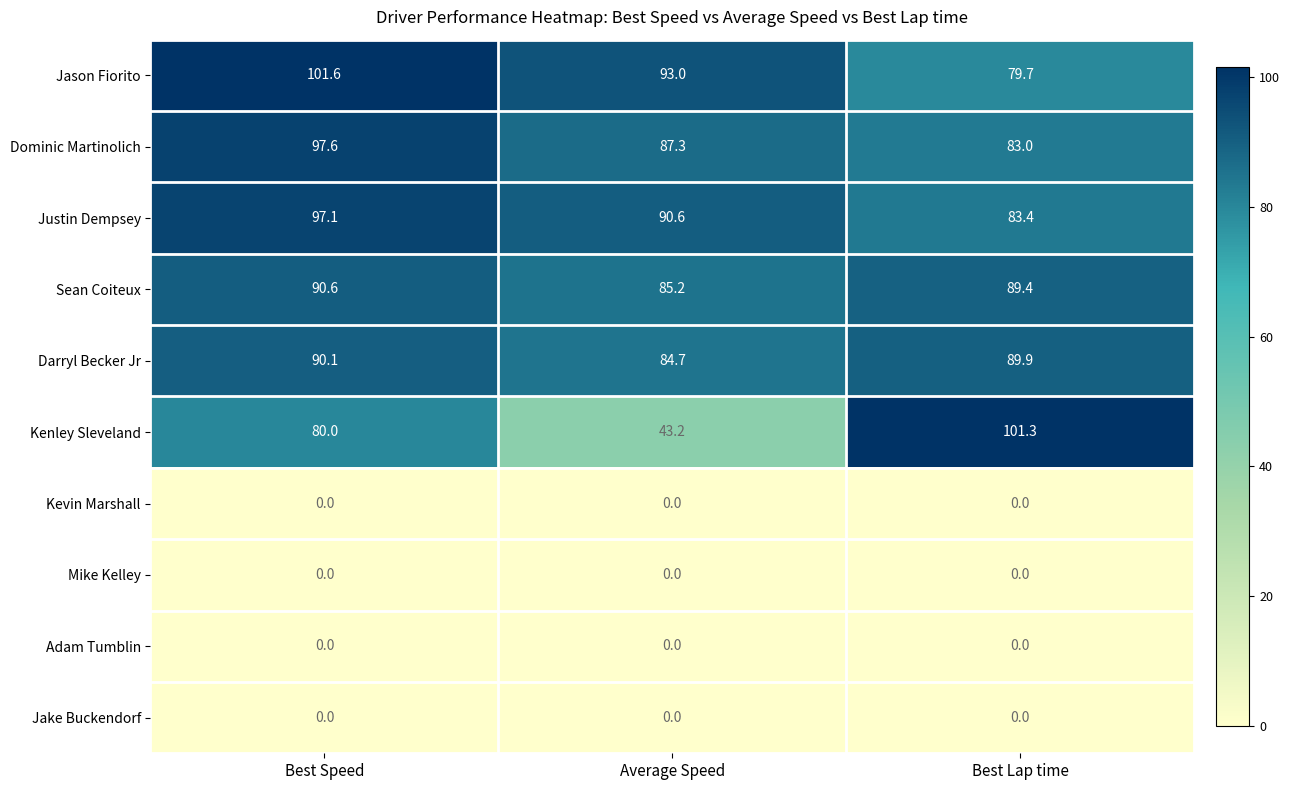

At which category is the sum across all series the highest?

Best Speed